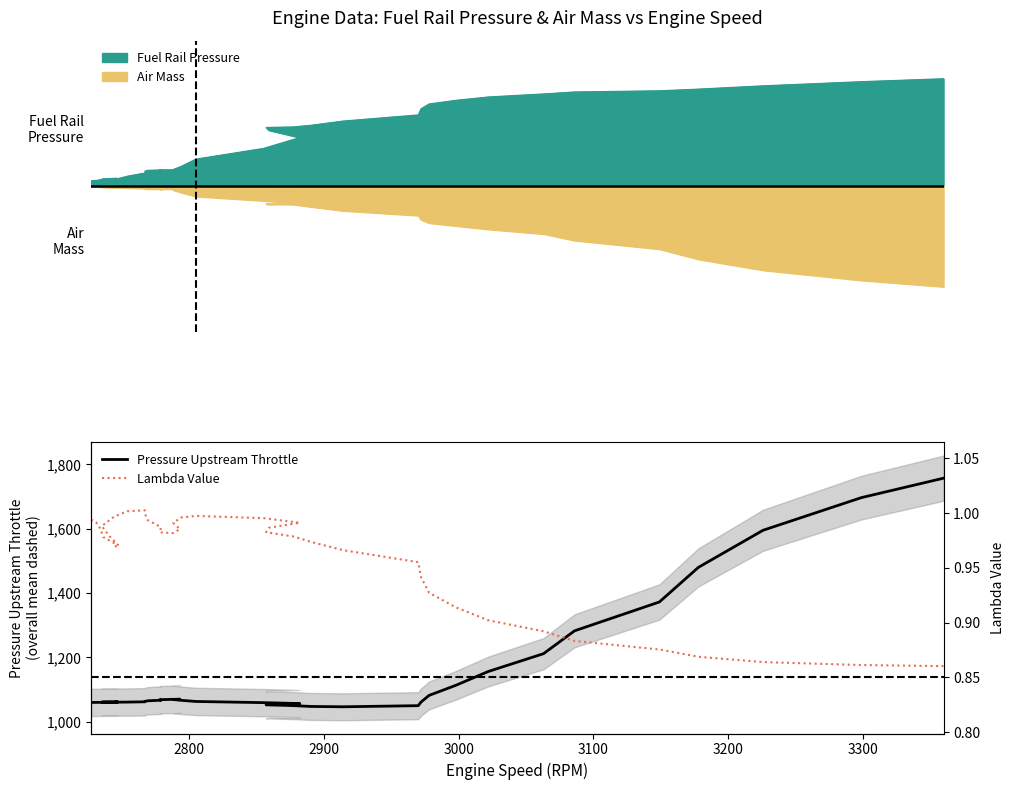

List the series in order of their overall mean, highest first.

Pressure Upstream Throttle, Lambda Value